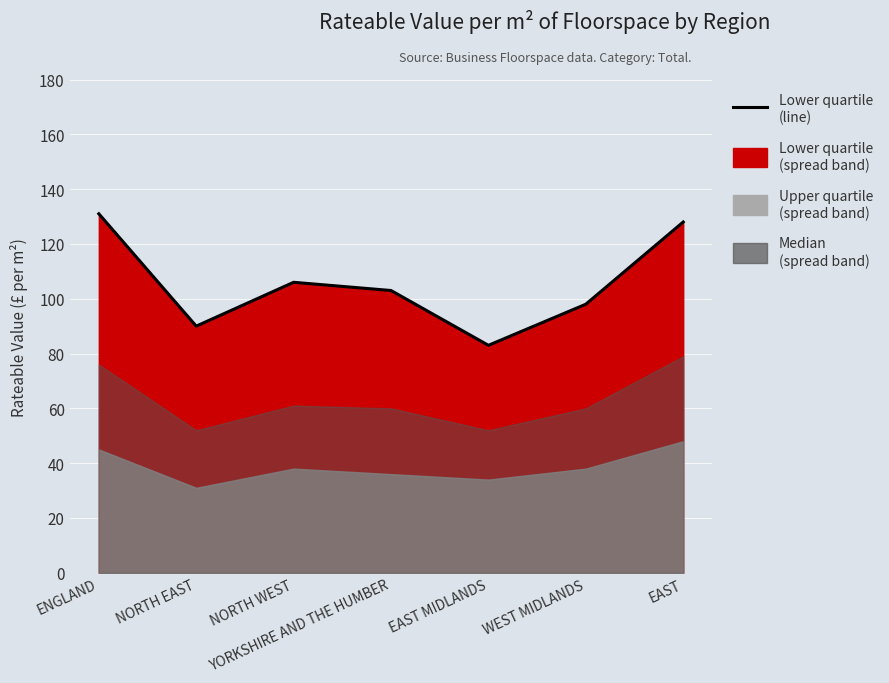

Reading left to right, list all the values displayed in this chart.

131	90	106	103	83	98	128